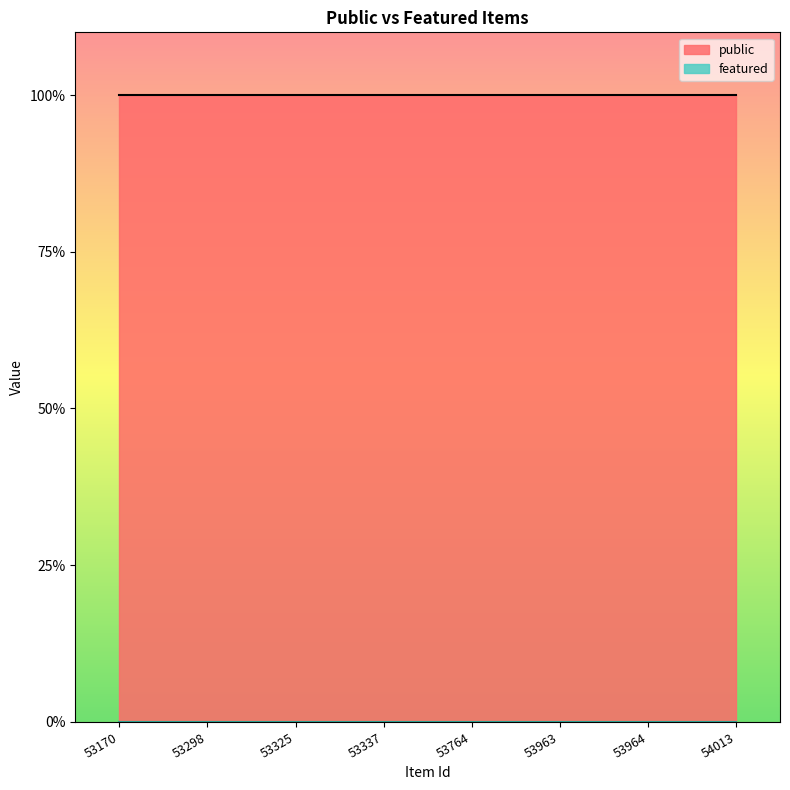

True or false: public and featured cross at least once.

False